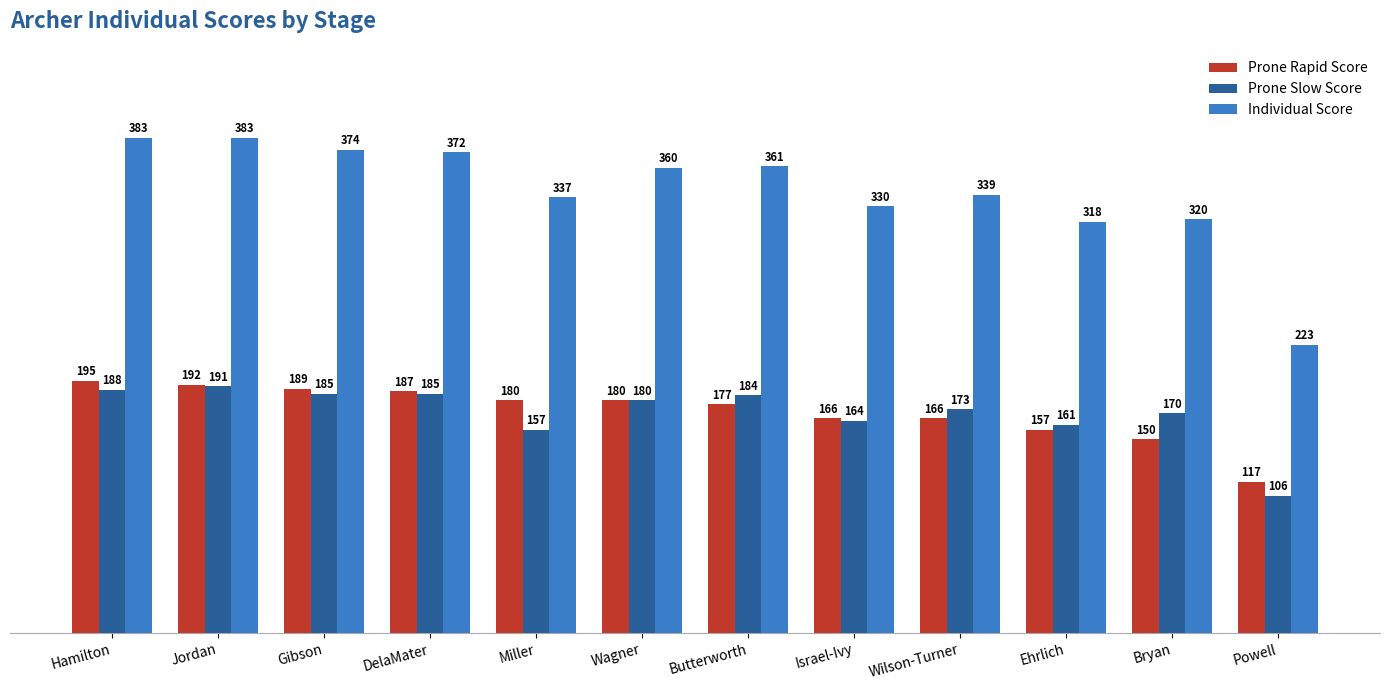

At how many categories does at least one series exceed 381?

2